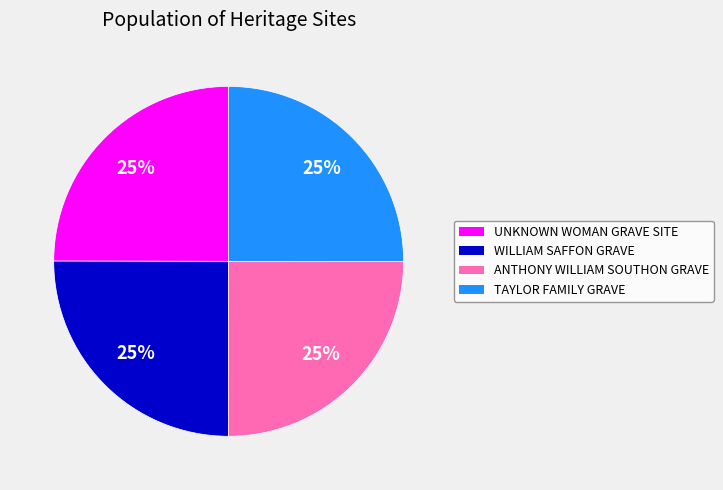

The ANTHONY WILLIAM SOUTHON GRAVE slice represents 39% of the pie. True or false?

False